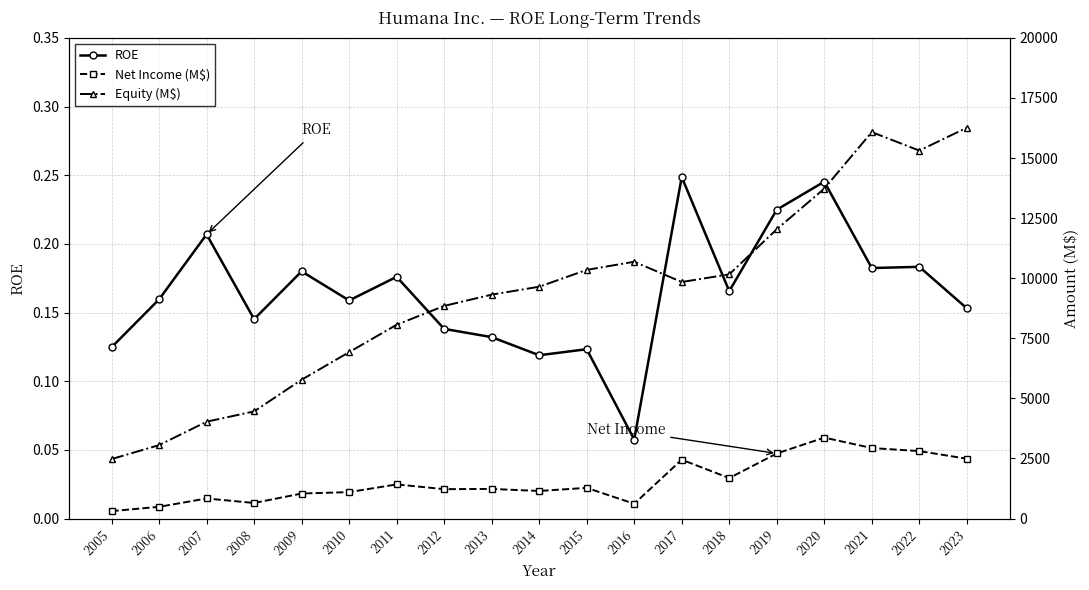

Which series has the largest total across all categories?

Equity (M$)